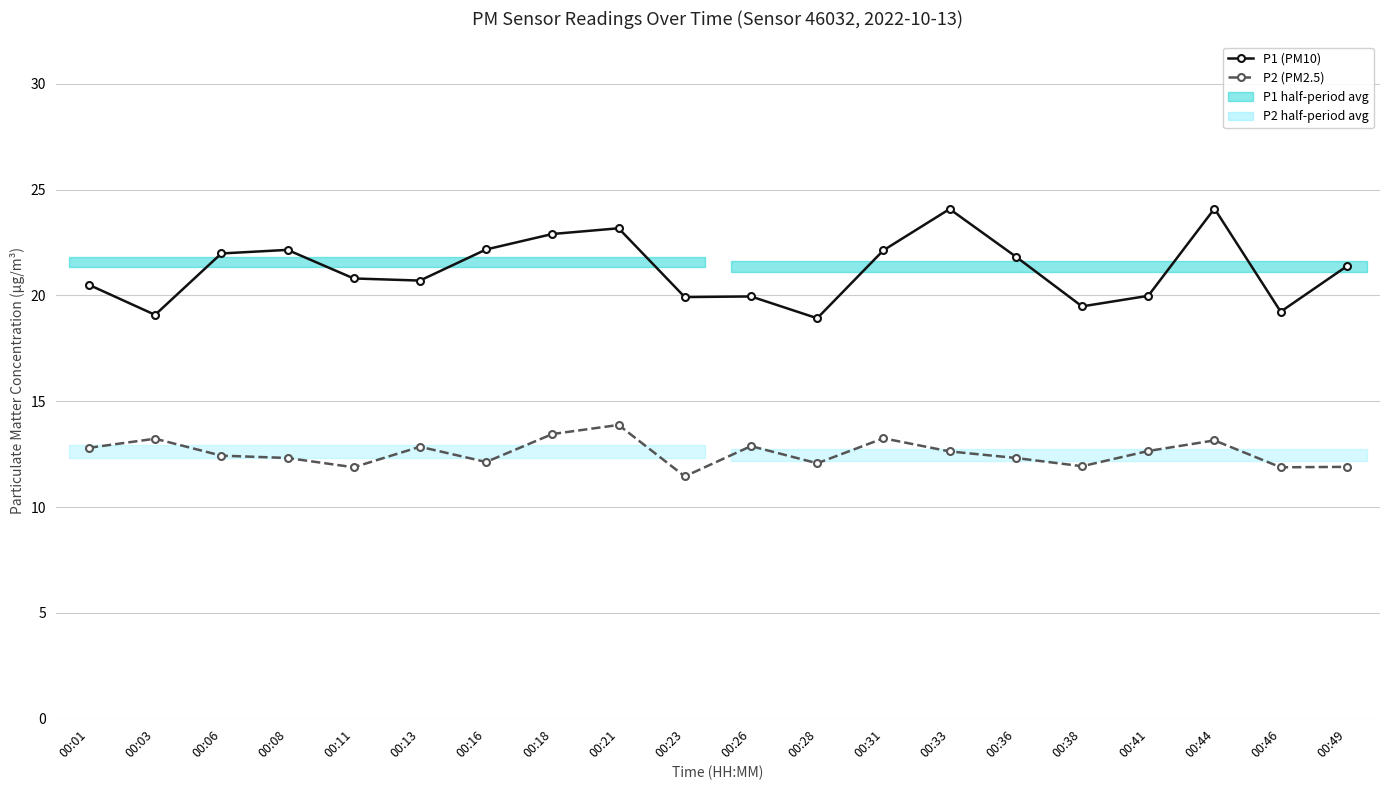

Rank the series by their maximum value, from lowest to highest.

P2 (PM2.5), P1 (PM10)